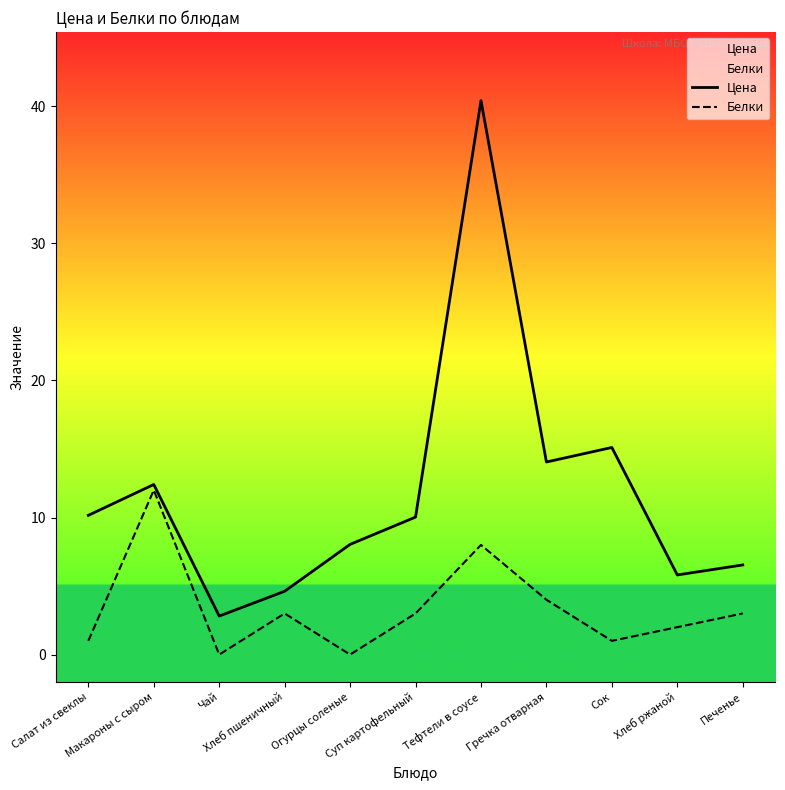

What is the sum of all Цена values?

130.0